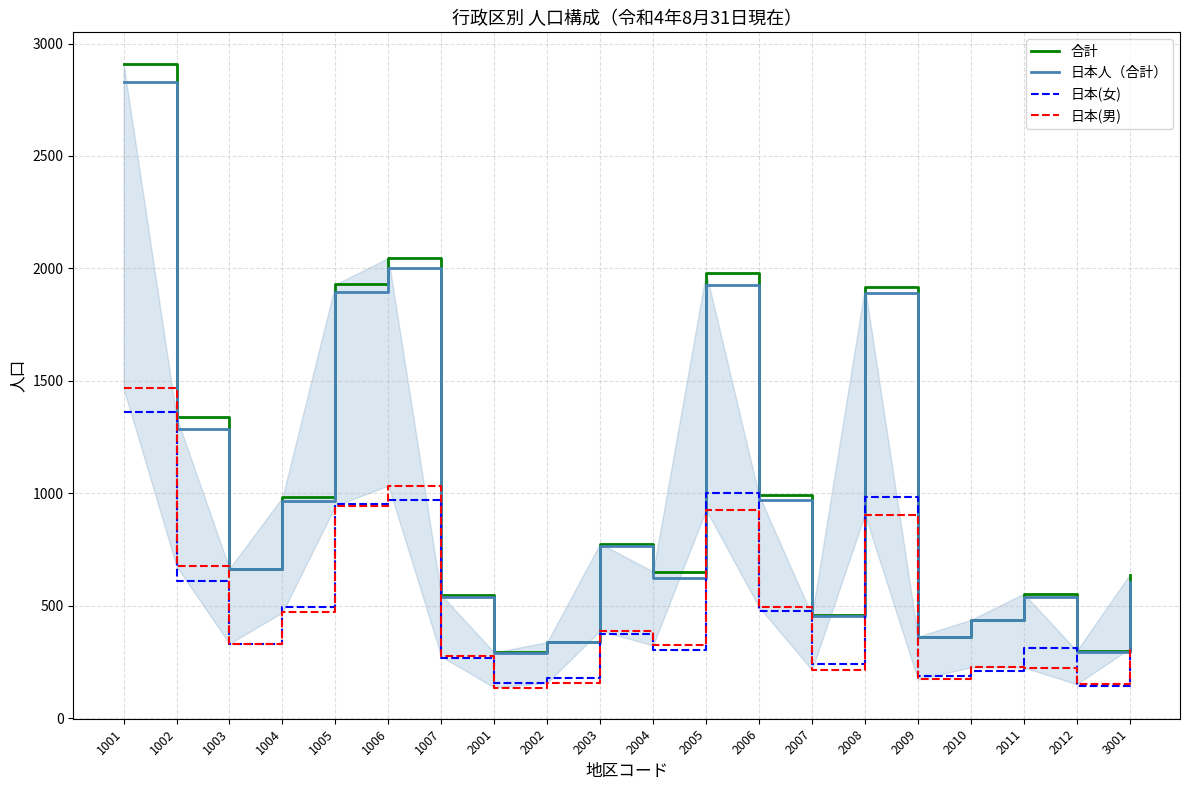

At 2009, list the series in order from smallest to largest.

日本(男), 日本(女), 日本人（合計）, 合計